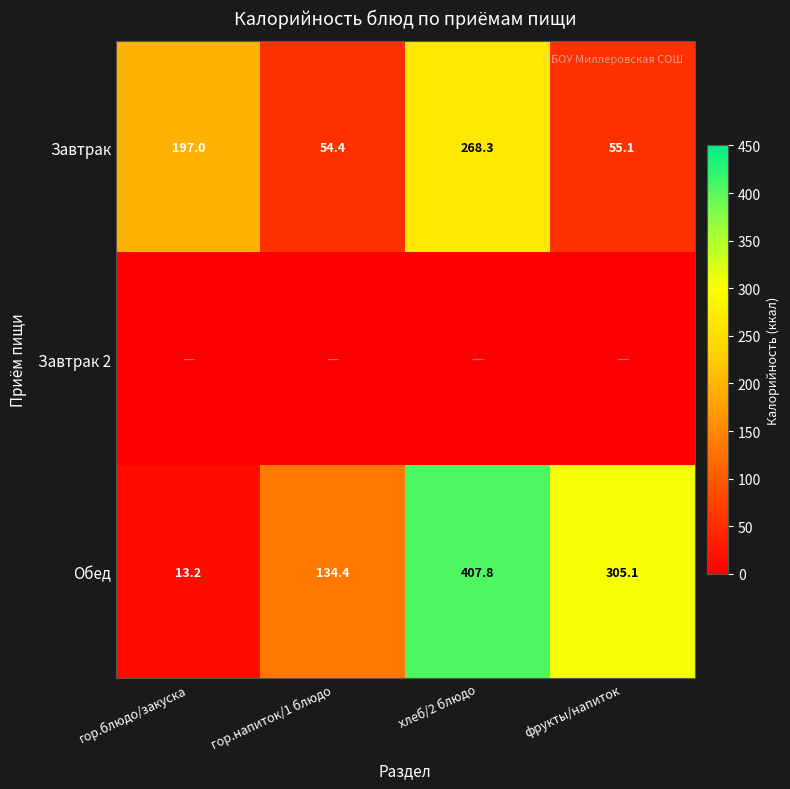

What is the difference between the maximum and second lowest values in the Завтрак series?

213.2